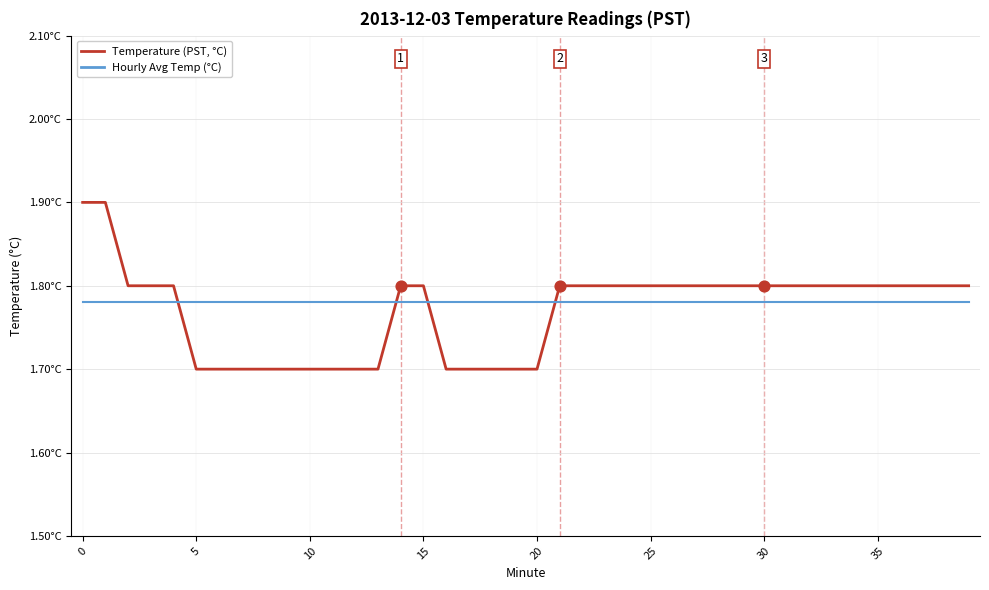

What are all the series names shown in the legend?

Temperature (PST, °C), Hourly Avg Temp (°C)